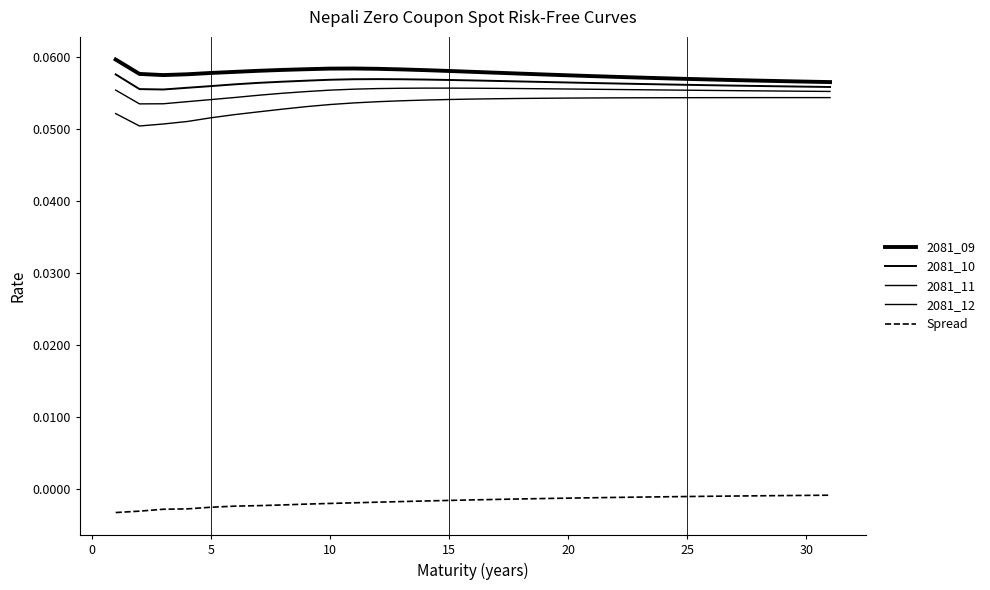

List the series in order of their peak value, highest first.

2081_09, 2081_10, 2081_11, 2081_12, Spread